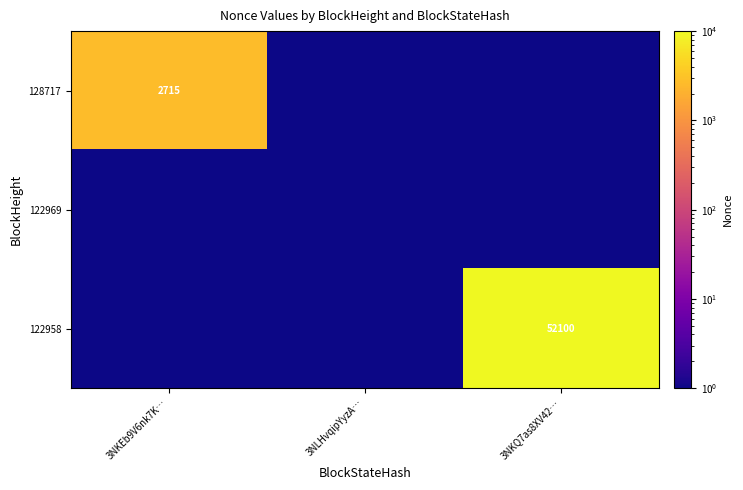

Is it true that 122958 equals 52100.0 at 3NKQ7as8XV42…?

True